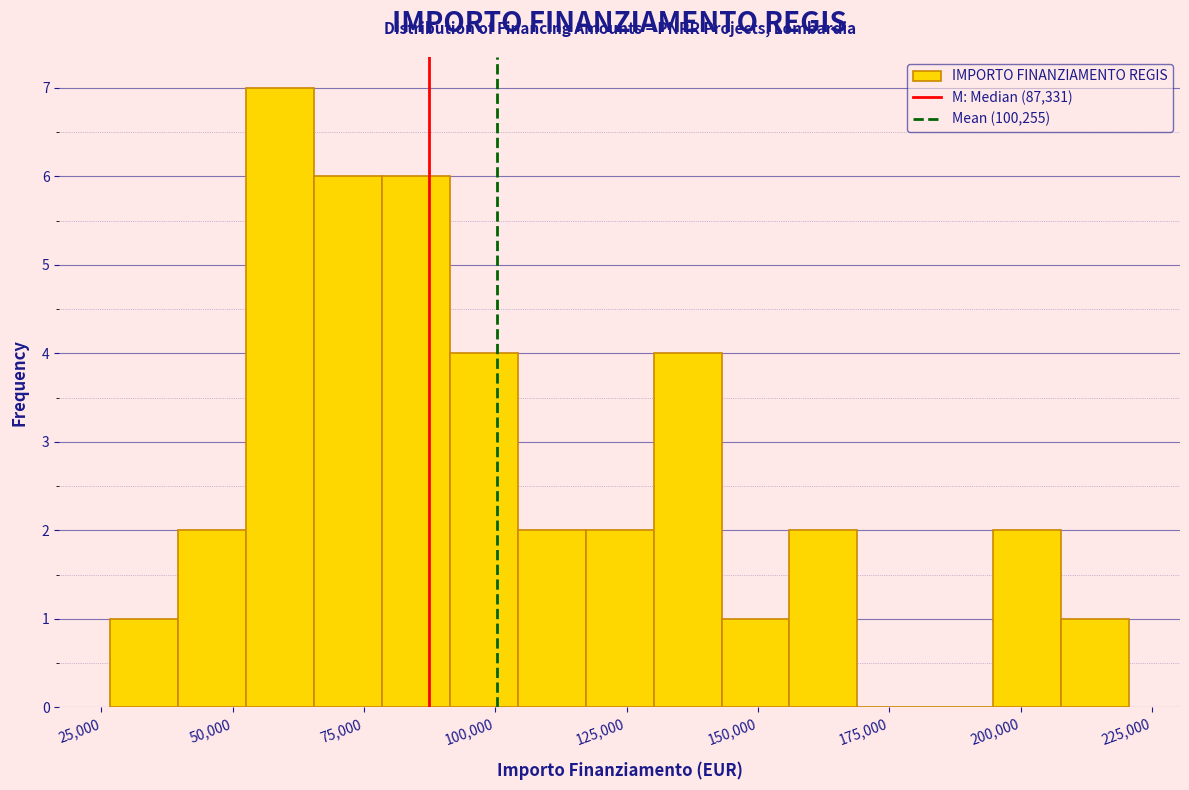

Read against the x-axis, roughly where is the centre of the tallest bar?

60000